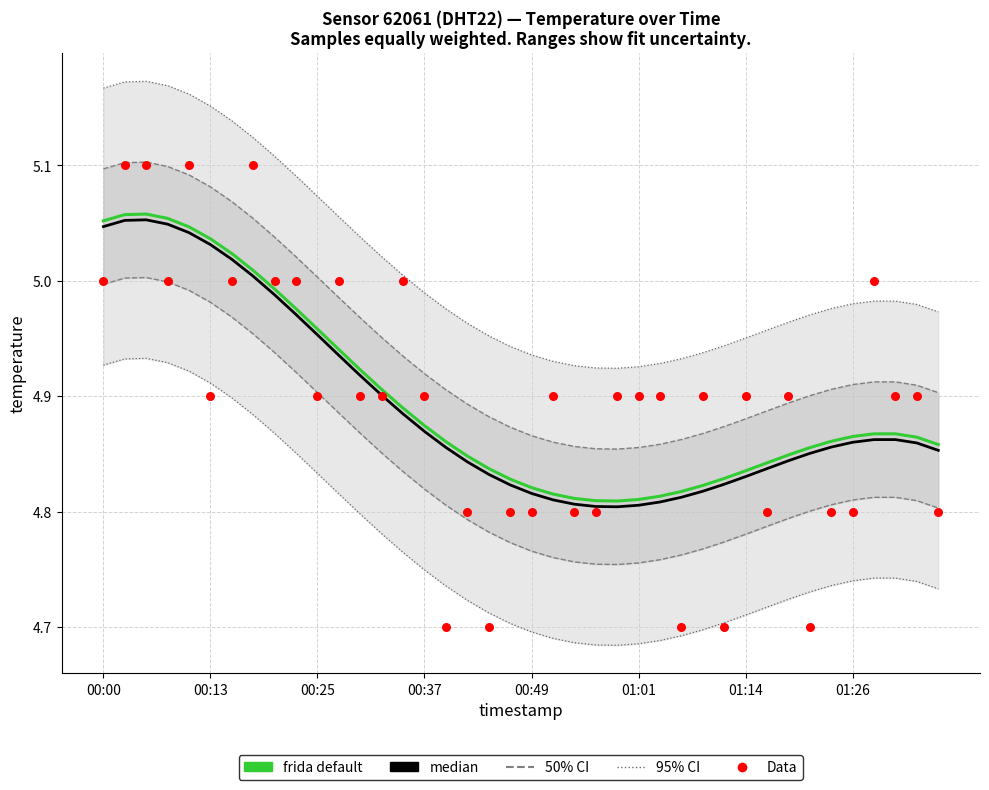

Which series has the largest Y range (max minus min)?

Data